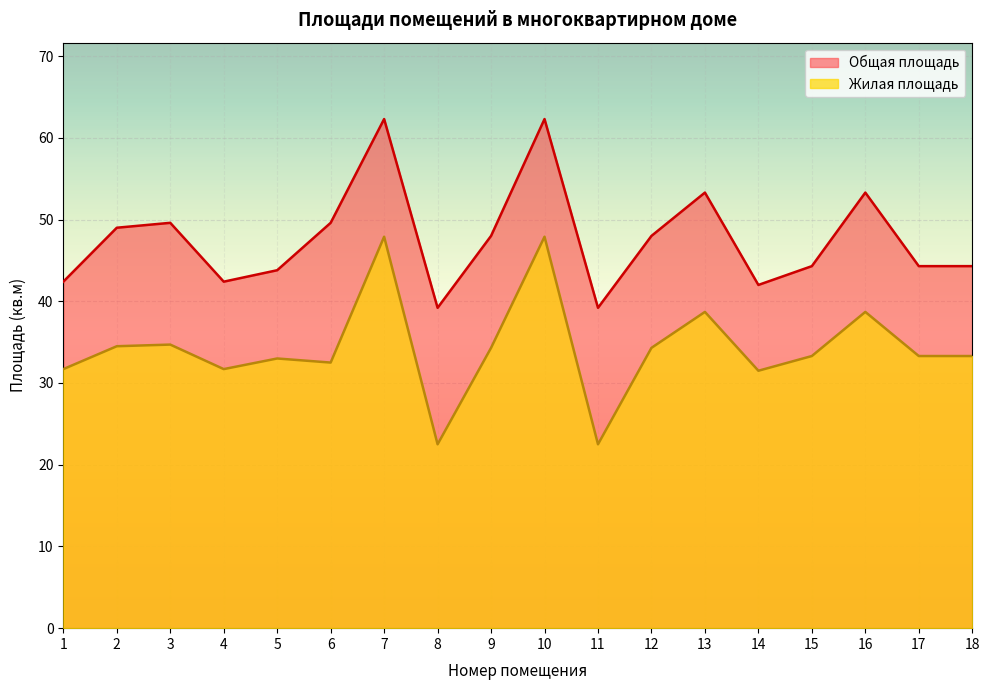

Count the number of categories in the chart.

18